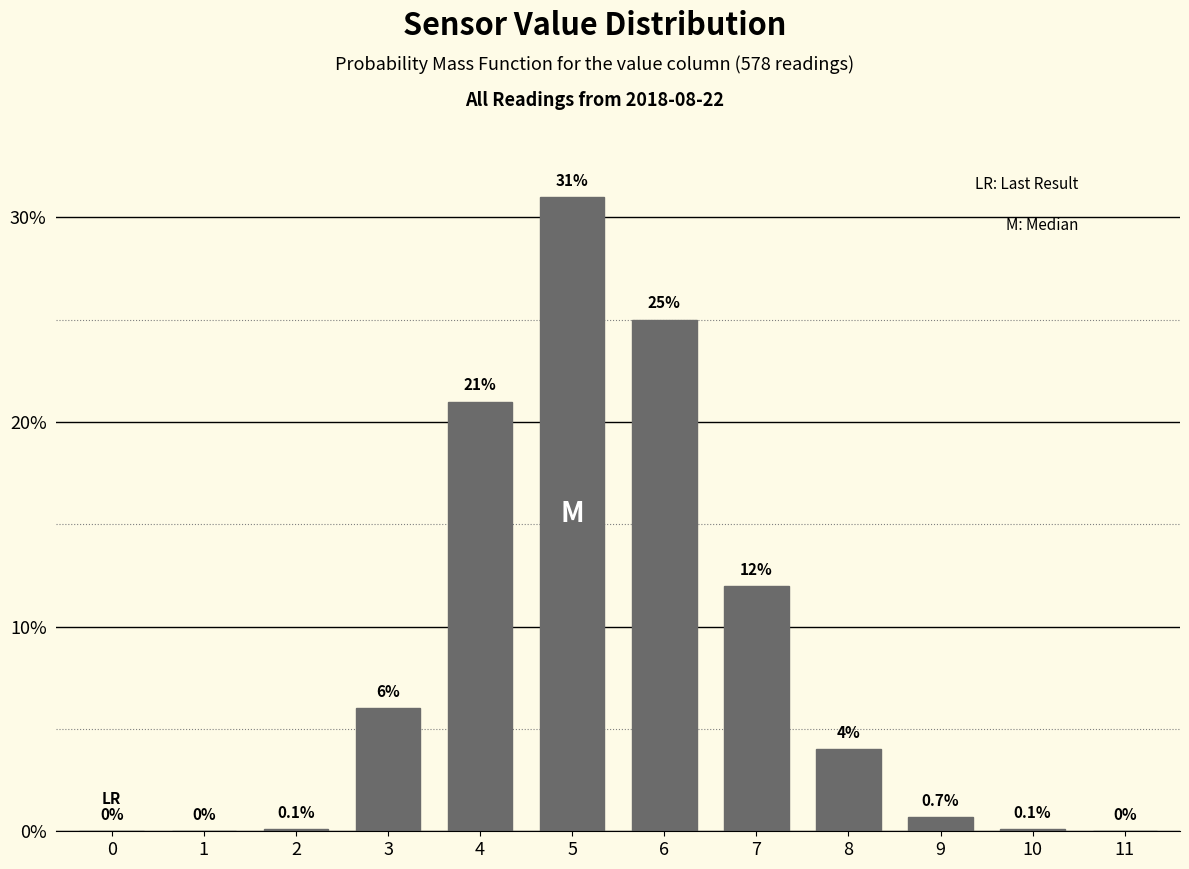

Reading left to right, transcribe all the data shown in this chart.

0=0.0	1=0.0	2=0.1	3=6.0	4=21.0	5=31.0	6=25.0	7=12.0	8=4.0	9=0.7	10=0.1	11=0.0